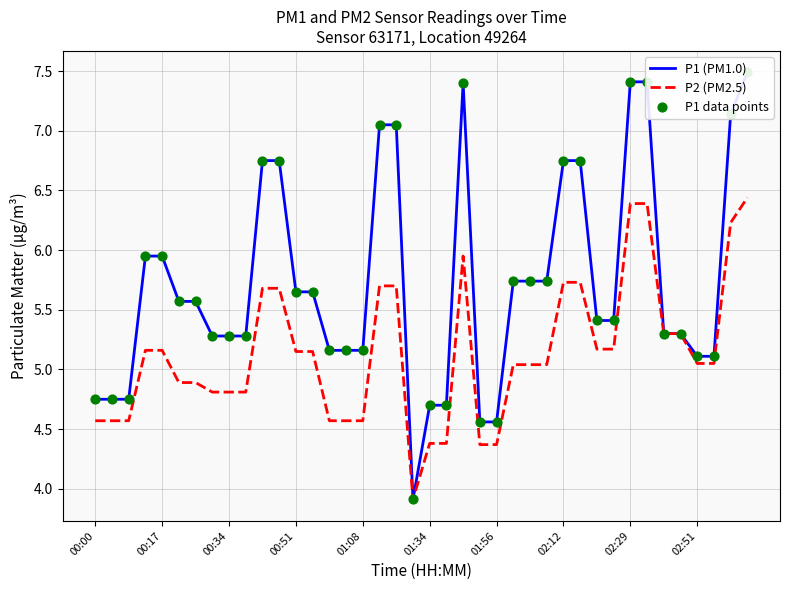

At how many categories does at least one series exceed 4?

39